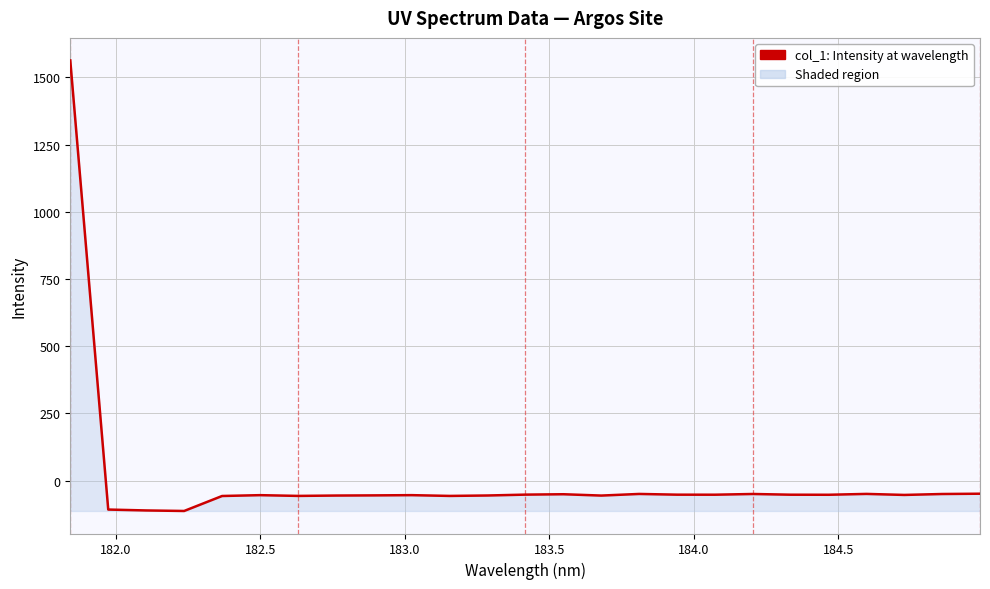

What is the greatest value displayed?

1562.9